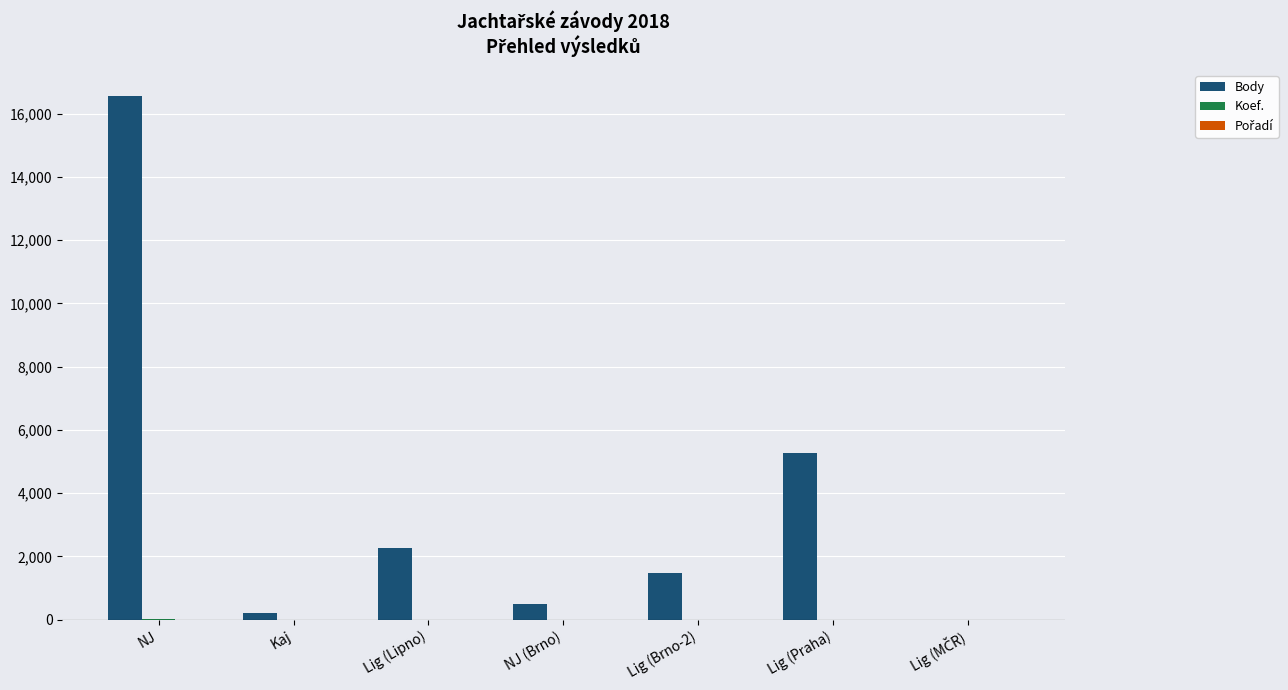

Between NJ (Brno) and Lig (Brno-2), which series saw the biggest shift?

Body